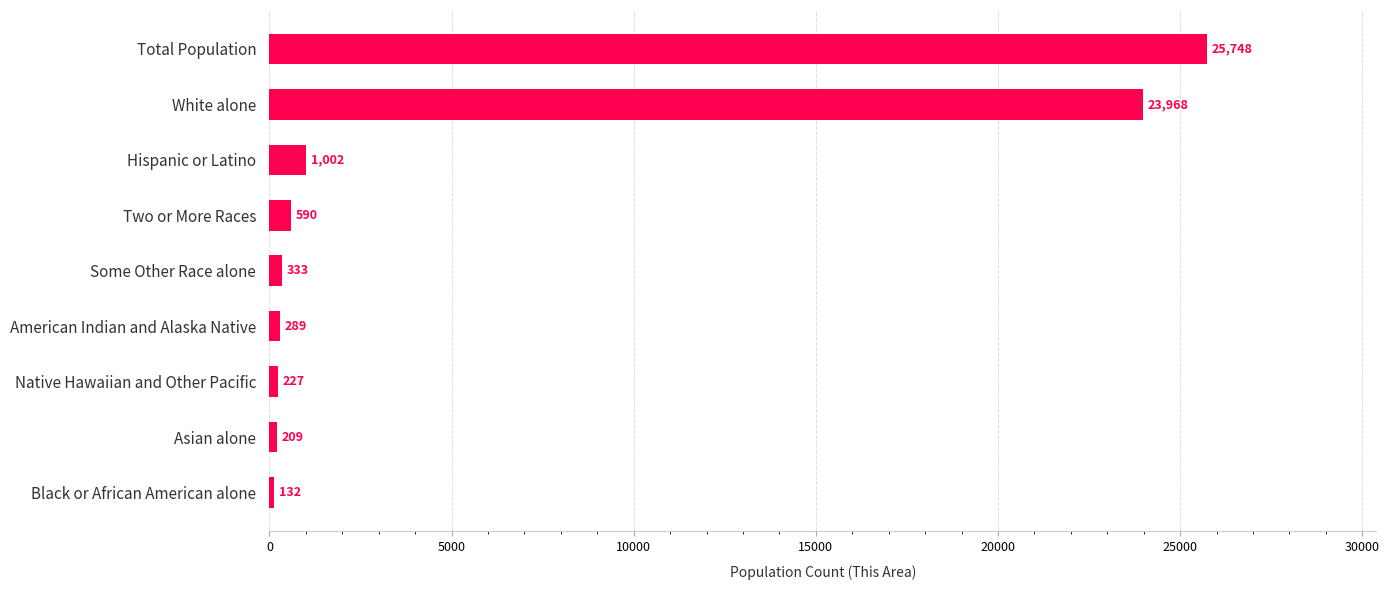

Is it true that the value at Some Other Race alone is 333?

True